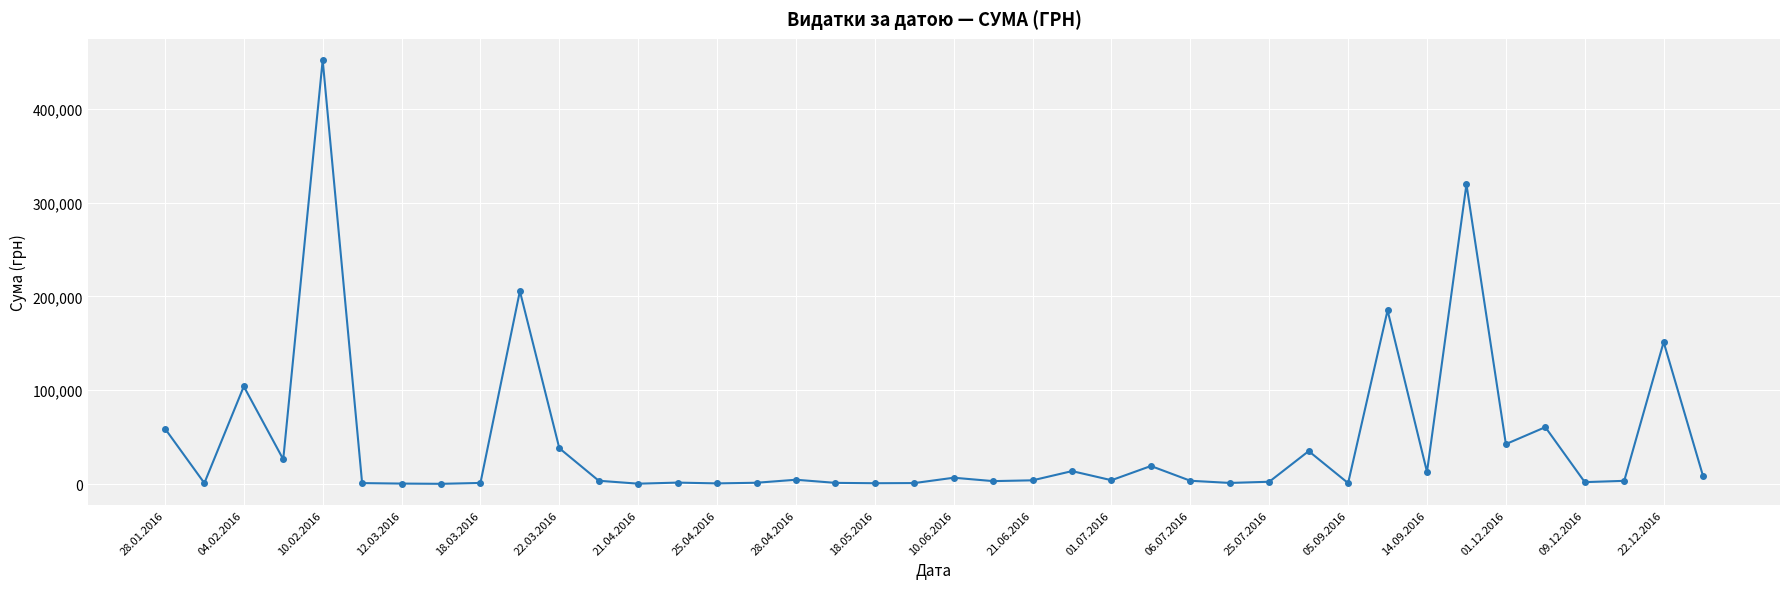

What is the difference between the maximum and minimum values?

451850.0